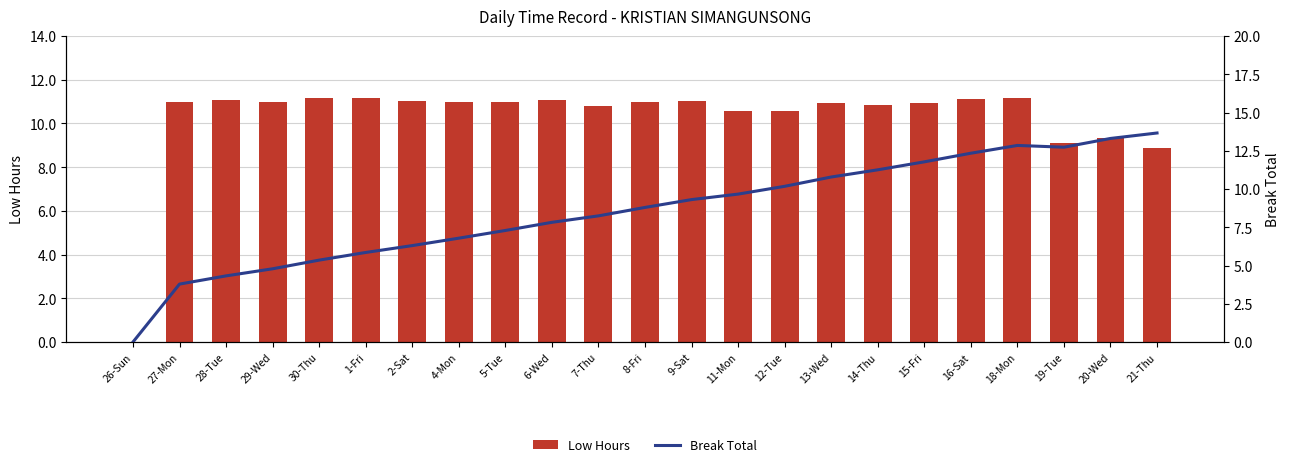

What are all the series names shown in the legend?

Low Hours, Break Total